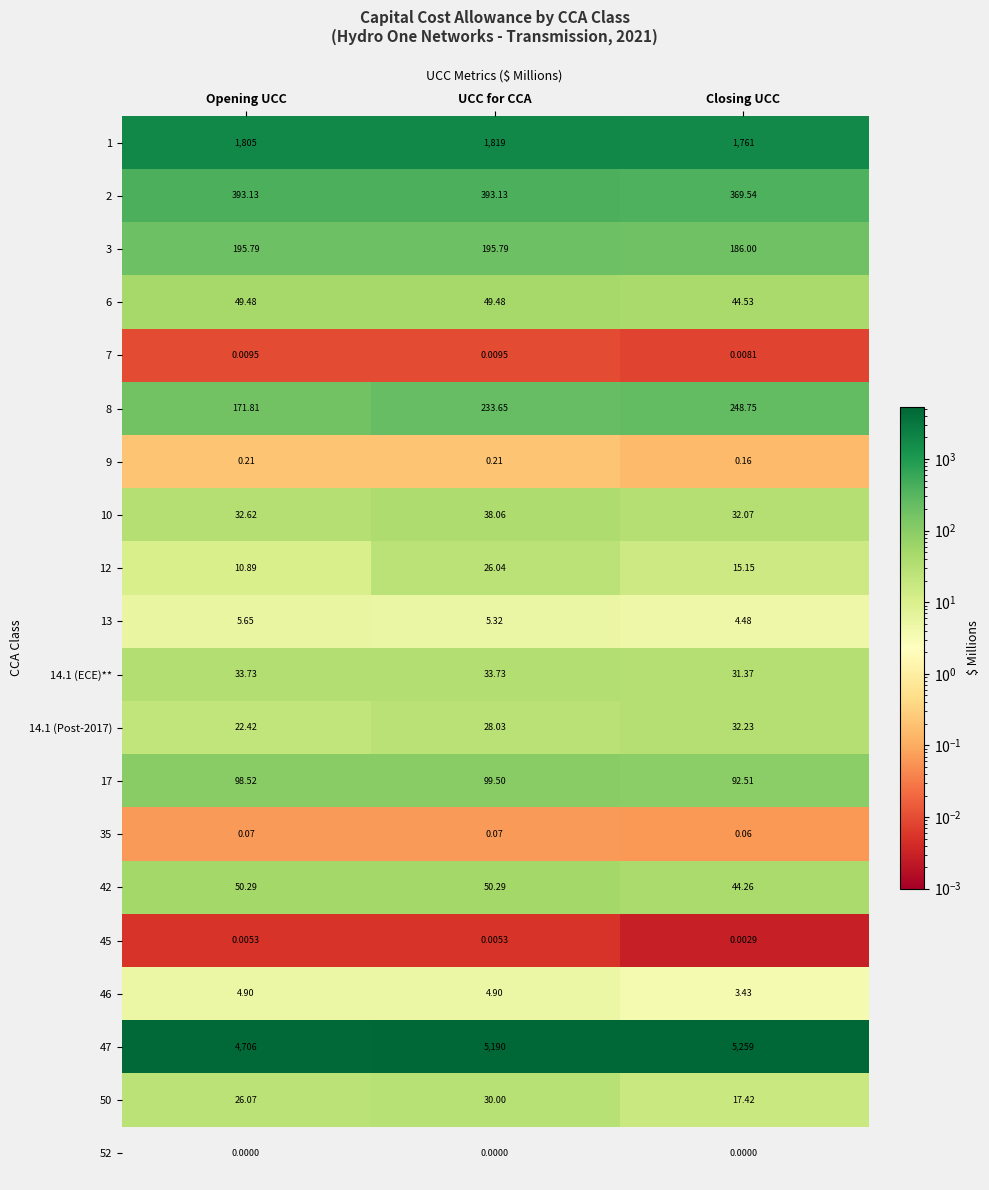

Rank the categories by 50 value from lowest to highest.

Closing UCC, Opening UCC, UCC for CCA